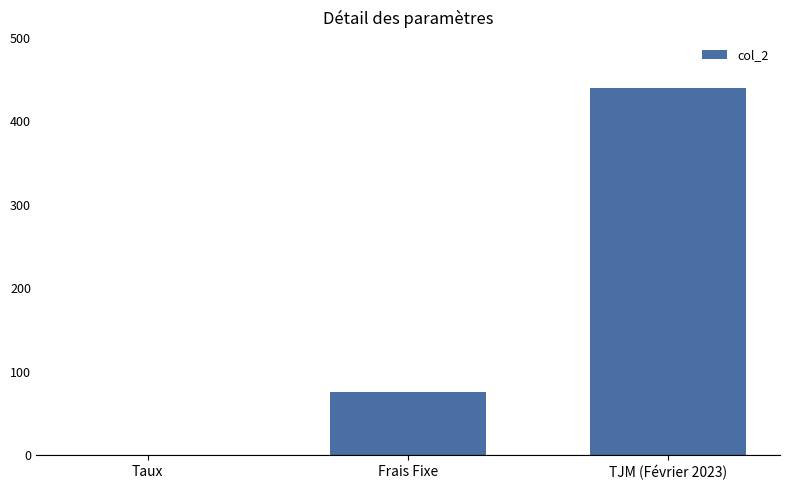

What is the maximum value shown in the chart?

440.0